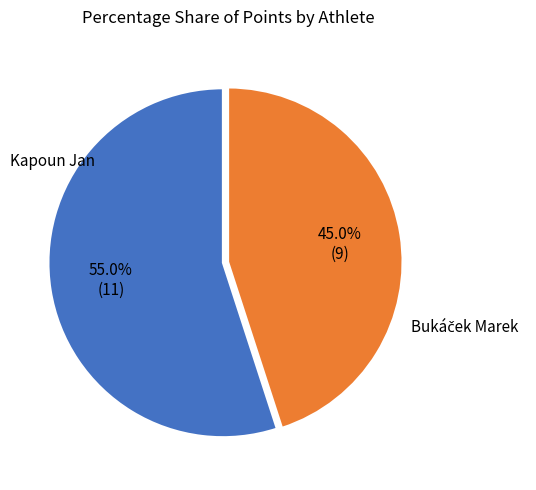

Is there any slice that represents more than half of the pie?

Yes